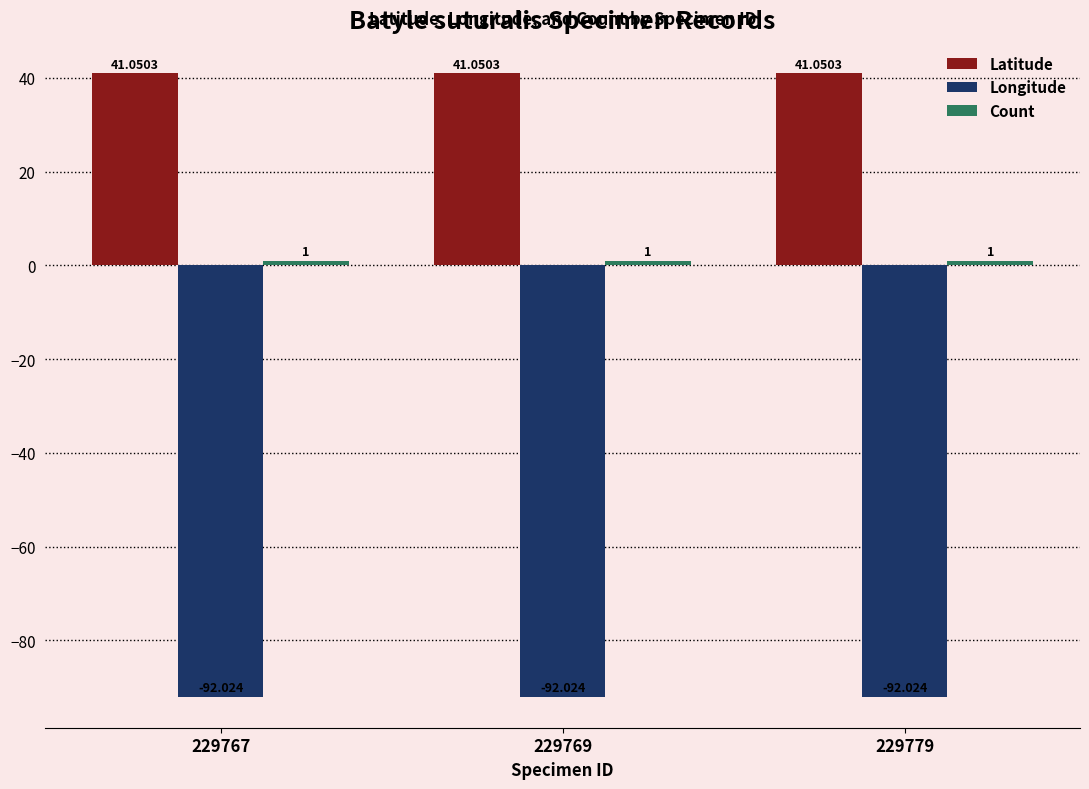

List the series in order of their peak value, highest first.

Latitude, Count, Longitude